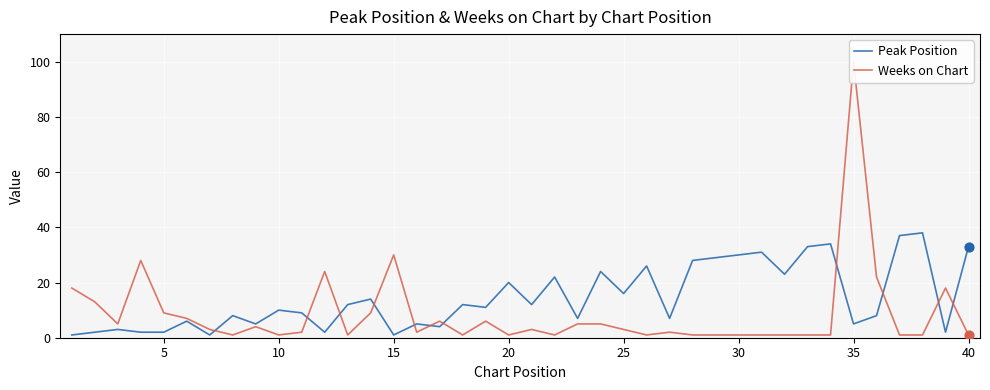

Which series reaches the minimum Y coordinate?

Peak Position